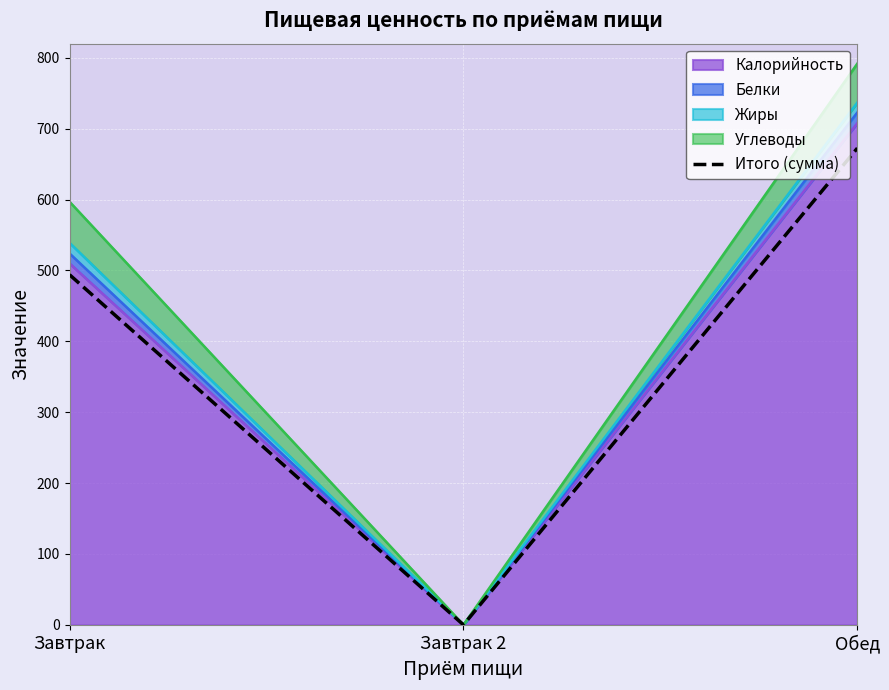

How many values exceed 494?

1